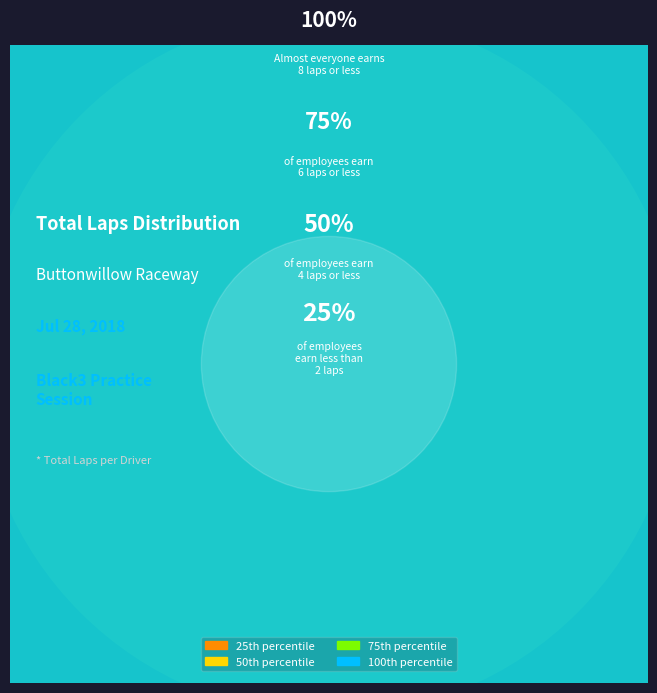

Is there any slice that represents more than half of the pie?

No